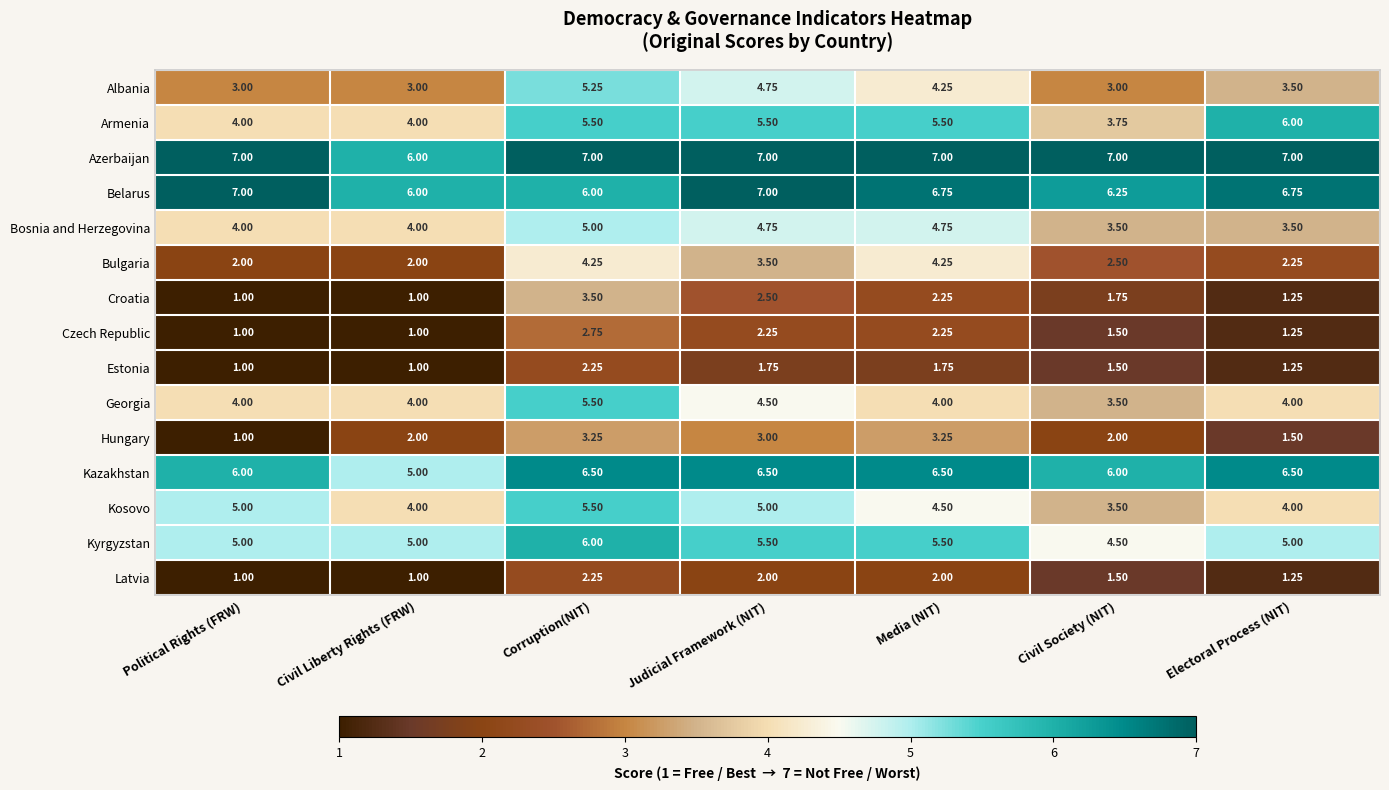

Count the number of categories in the chart.

7